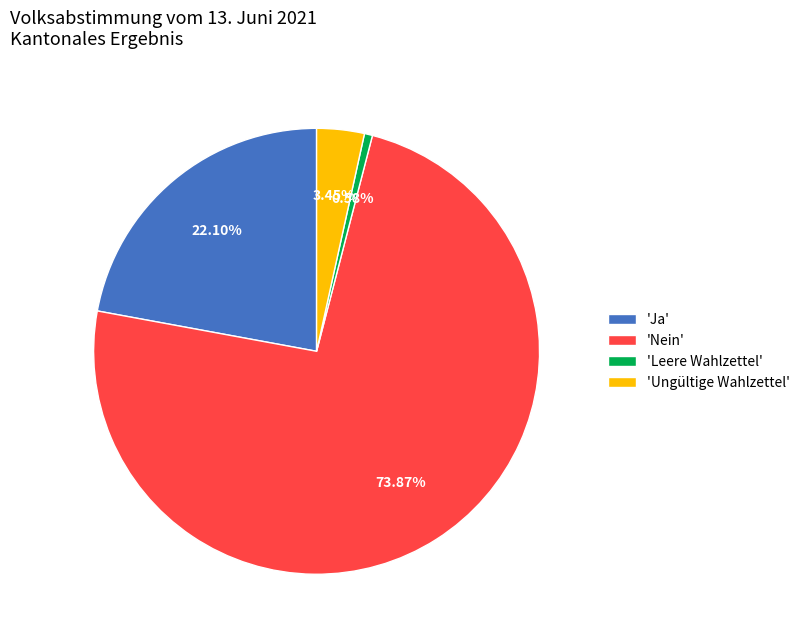

Is there any slice that represents more than half of the pie?

Yes